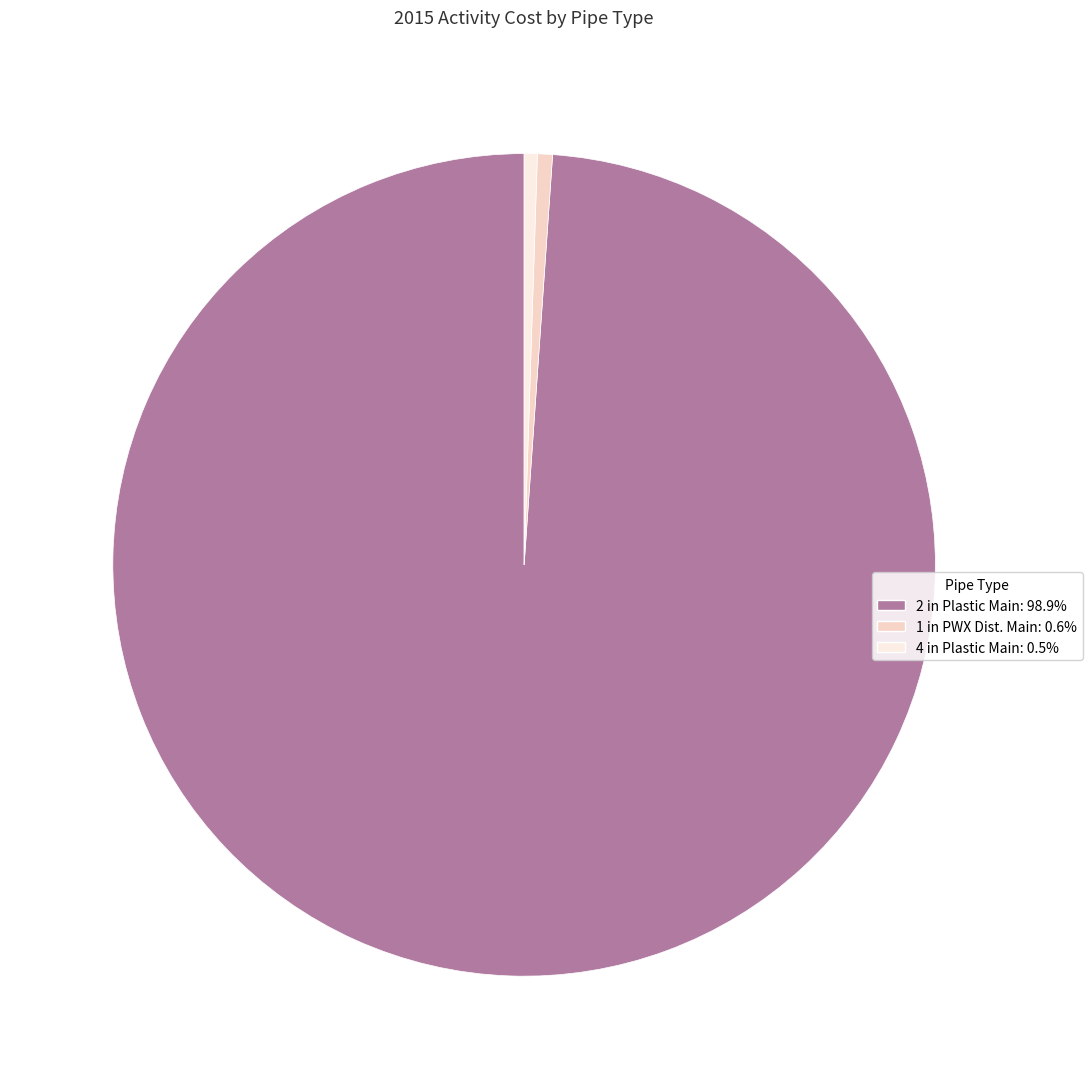

Is 2 in Plastic Main the majority of the pie?

Yes